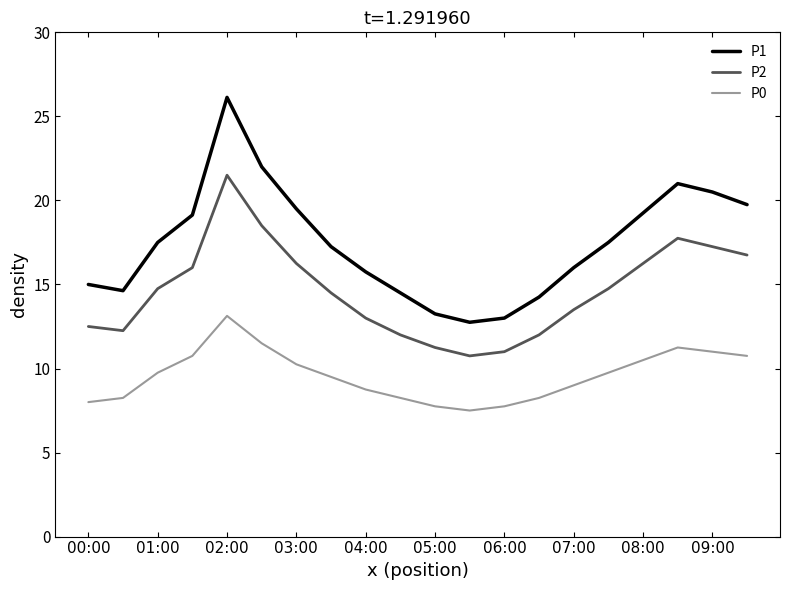

What is the difference between the maximum and minimum values in the P1 series?

13.4